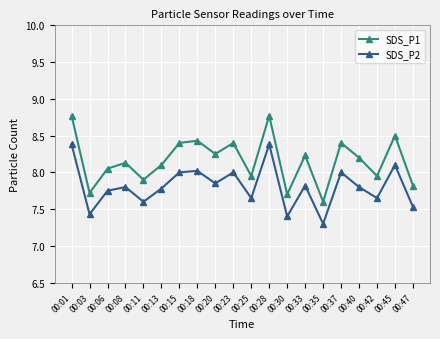

True or false: SDS_P1 has a value of 5.9 at 00:01.

False